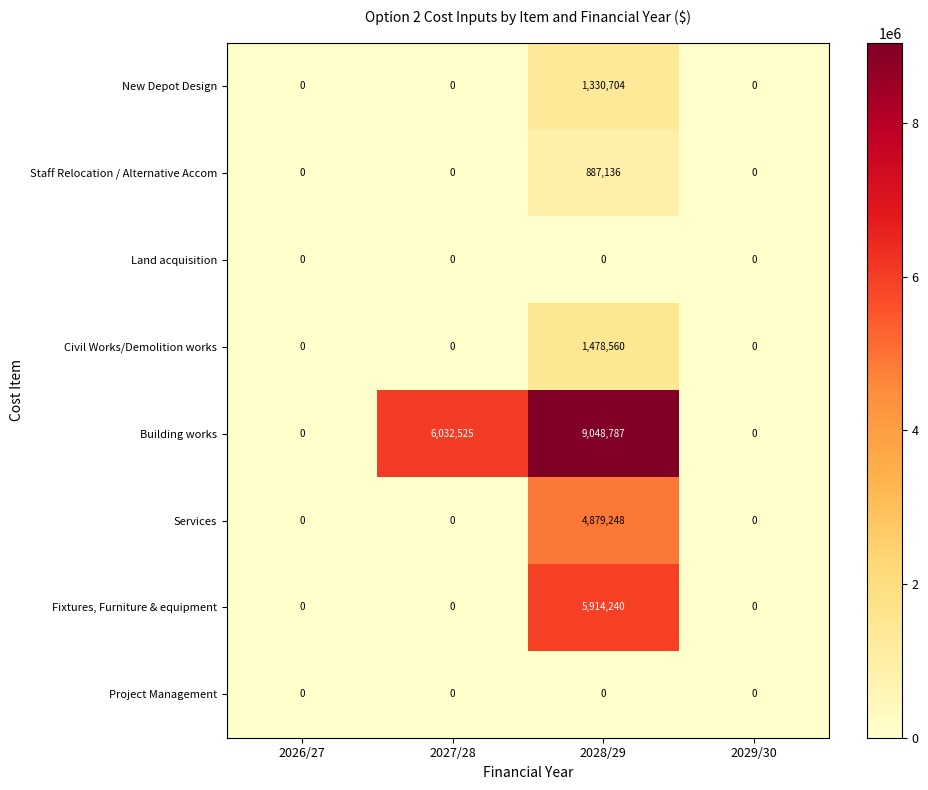

Which series changed the most between 2026/27 and 2028/29?

Building works